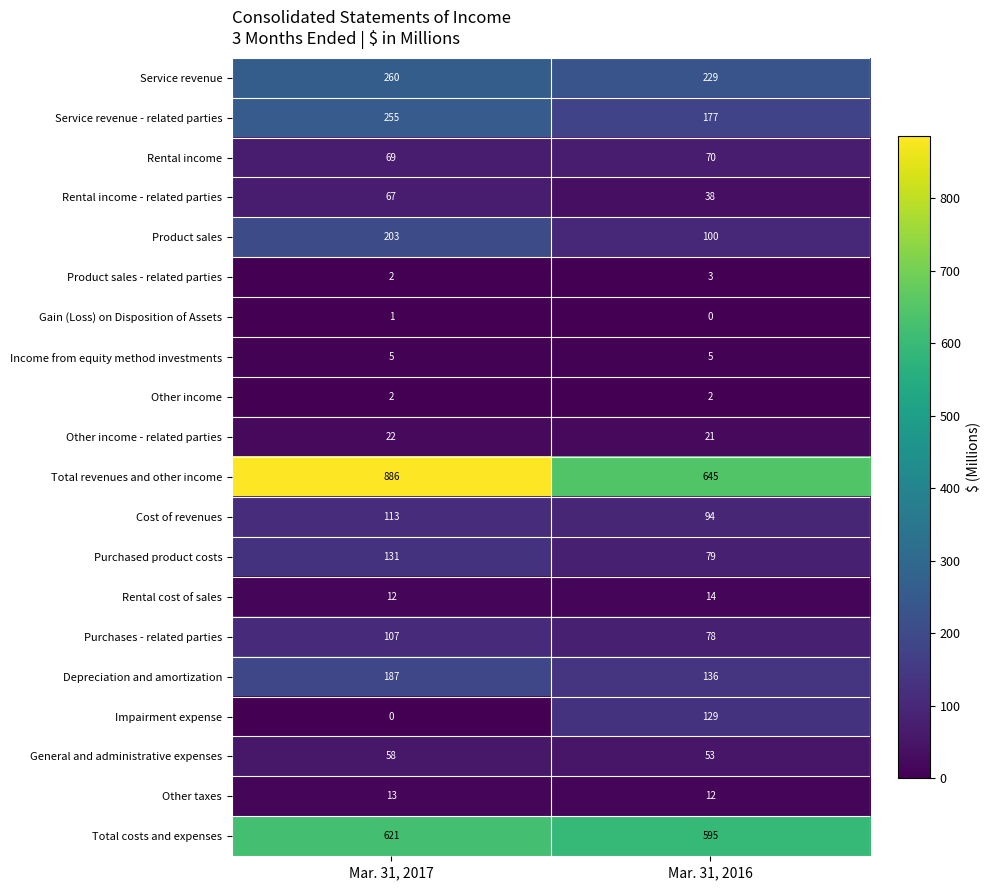

What is the difference between the maximum and minimum values in the Impairment expense series?

129